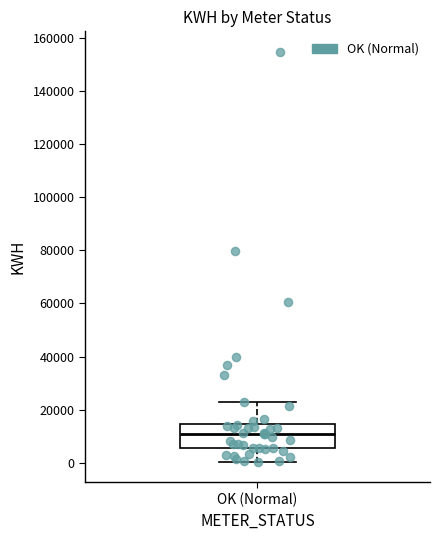

Where is the upper edge of the box for OK (Normal) on the y-axis? The values are not printed on the chart, so give them approximately, as read against the axis.

14000